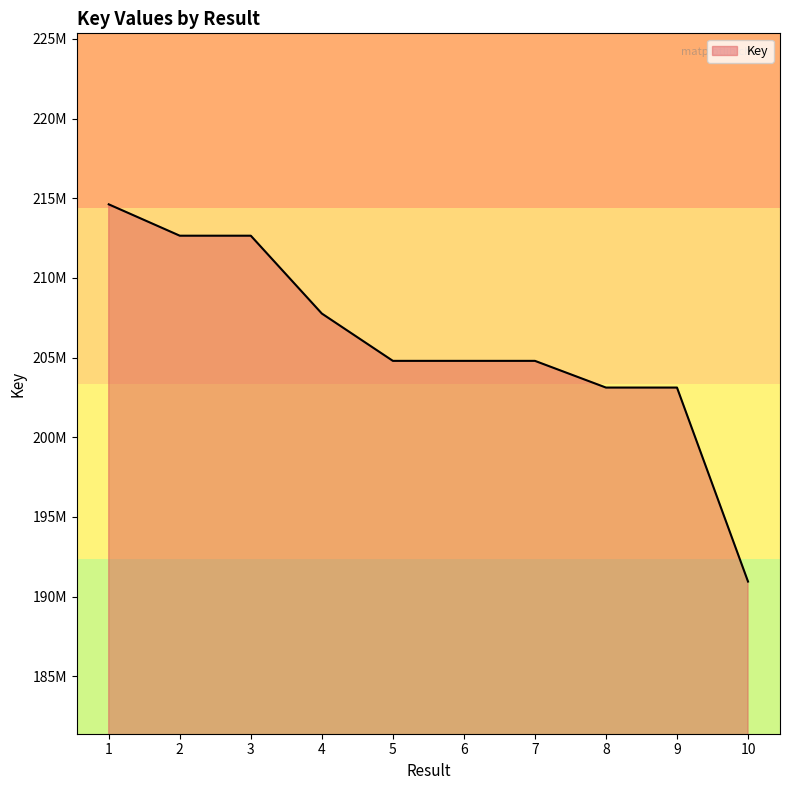

Does the chart have visible grid lines?

No